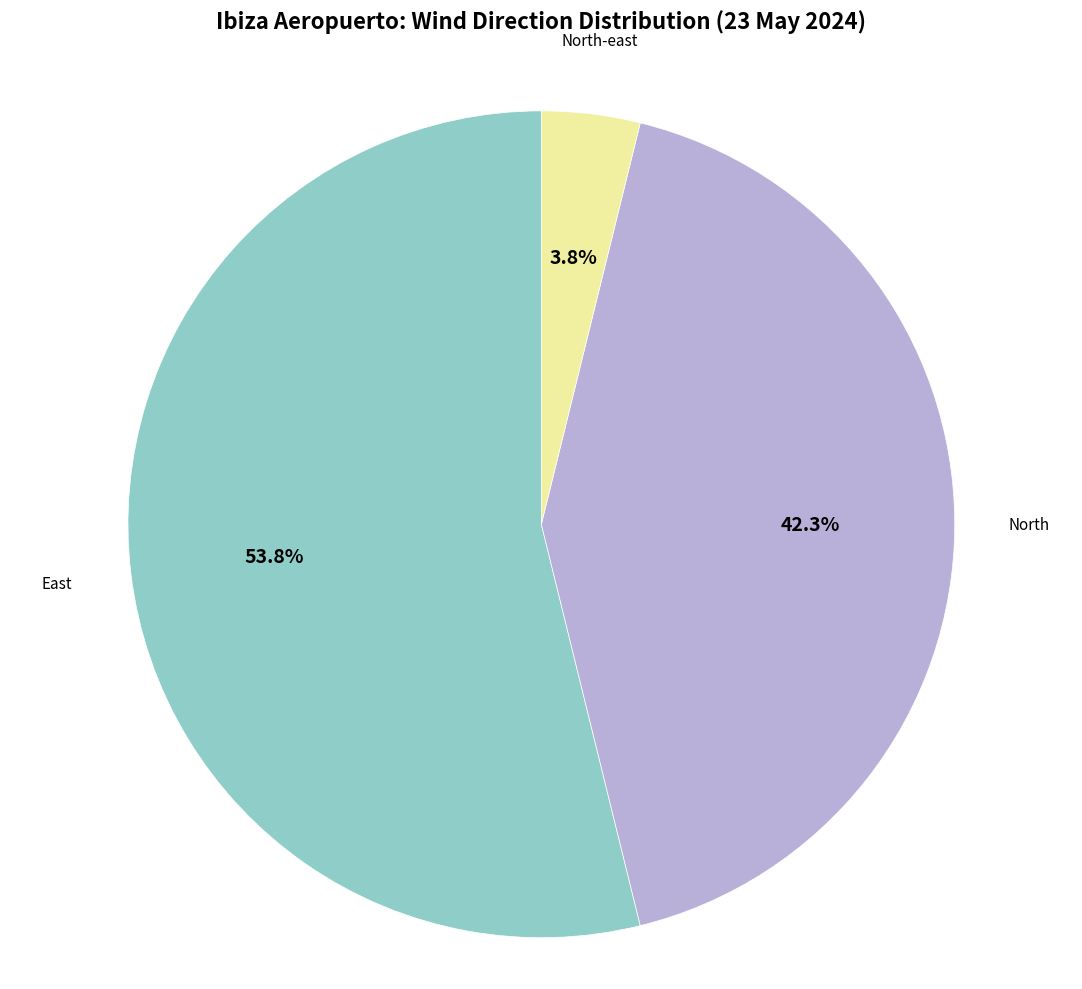

Does any single category account for the majority?

Yes